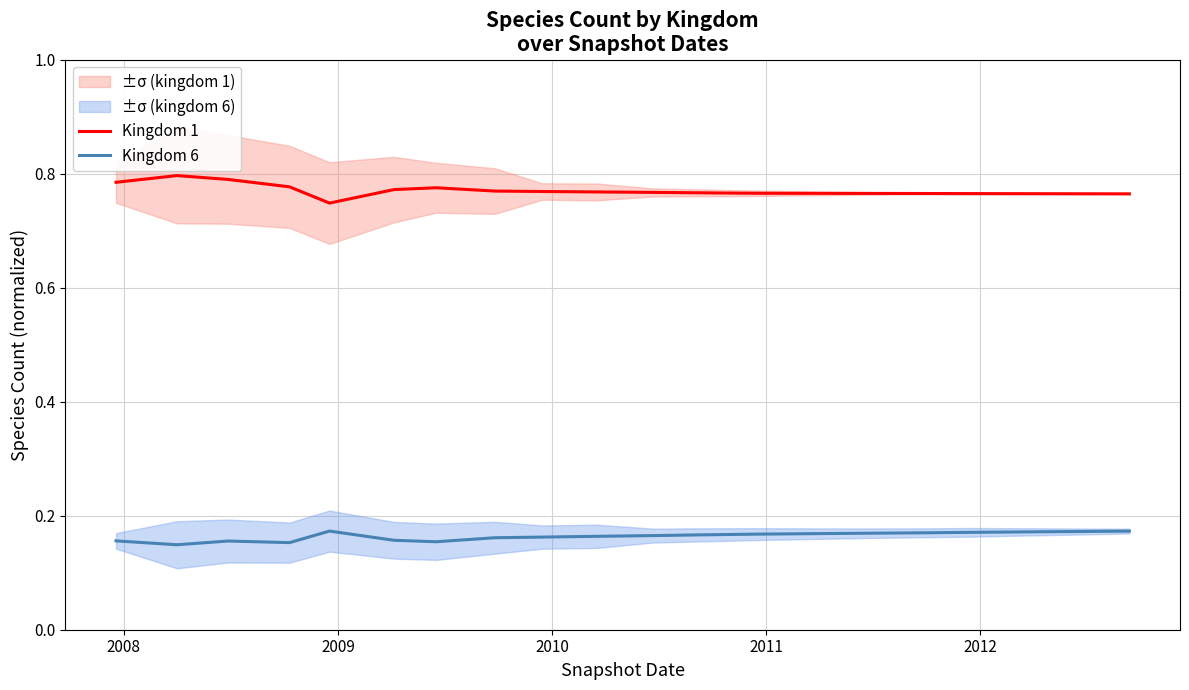

True or false: Kingdom 1 and Kingdom 6 intersect in this chart.

False